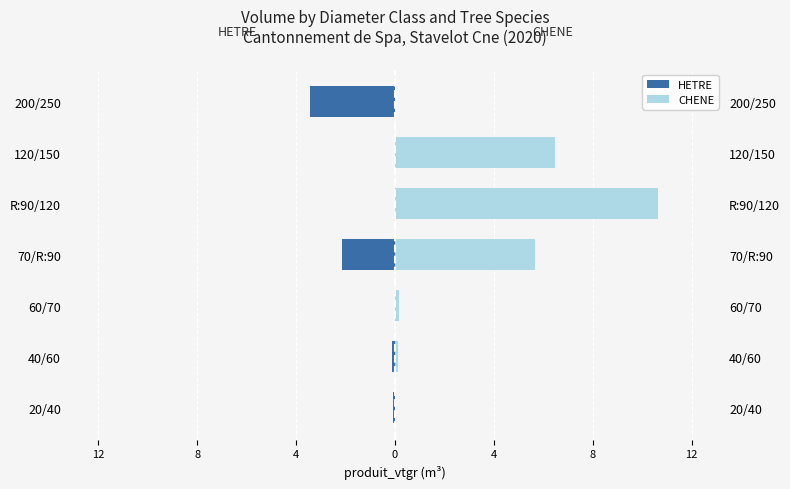

What are all the series names shown in the legend?

HETRE, CHENE